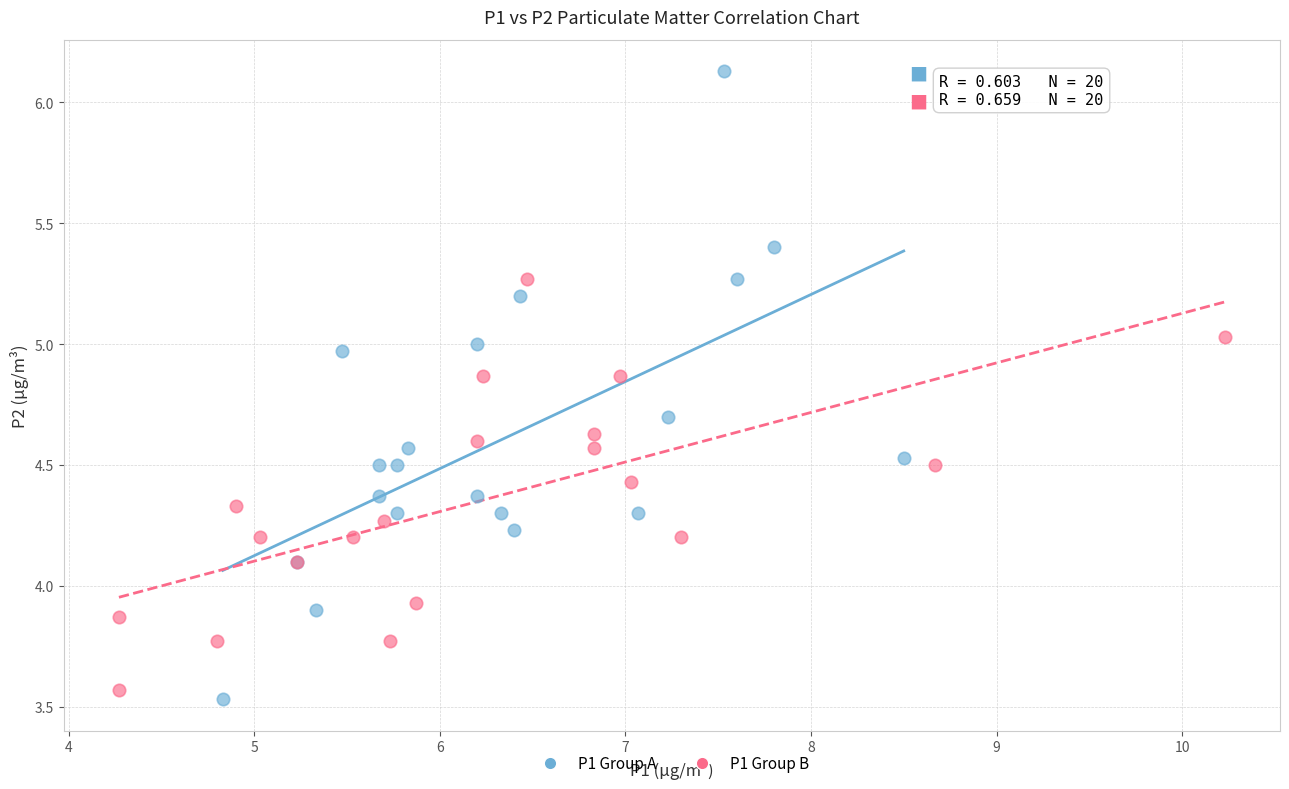

Which series reaches the maximum Y coordinate?

P1 Group A